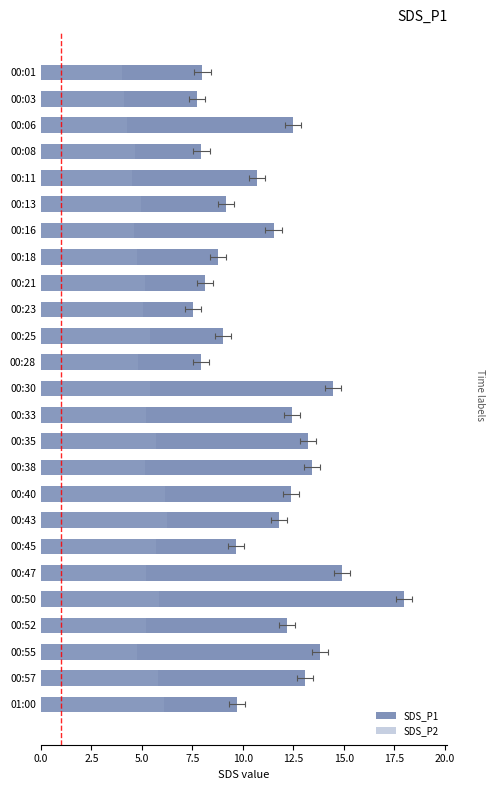

What are all the series names shown in the legend?

SDS_P1, SDS_P2